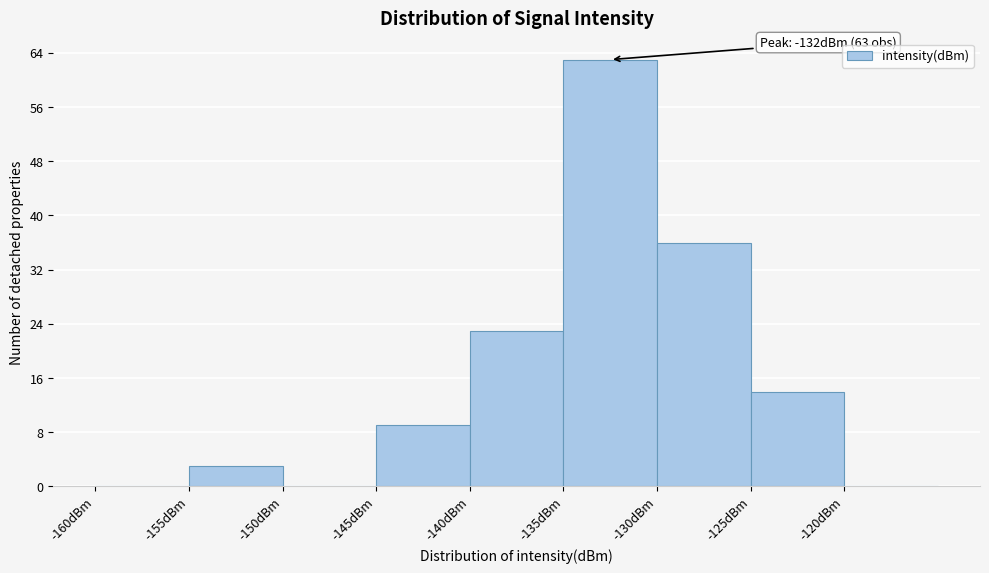

Which range on the x-axis has the tallest bar?

-135 to -130